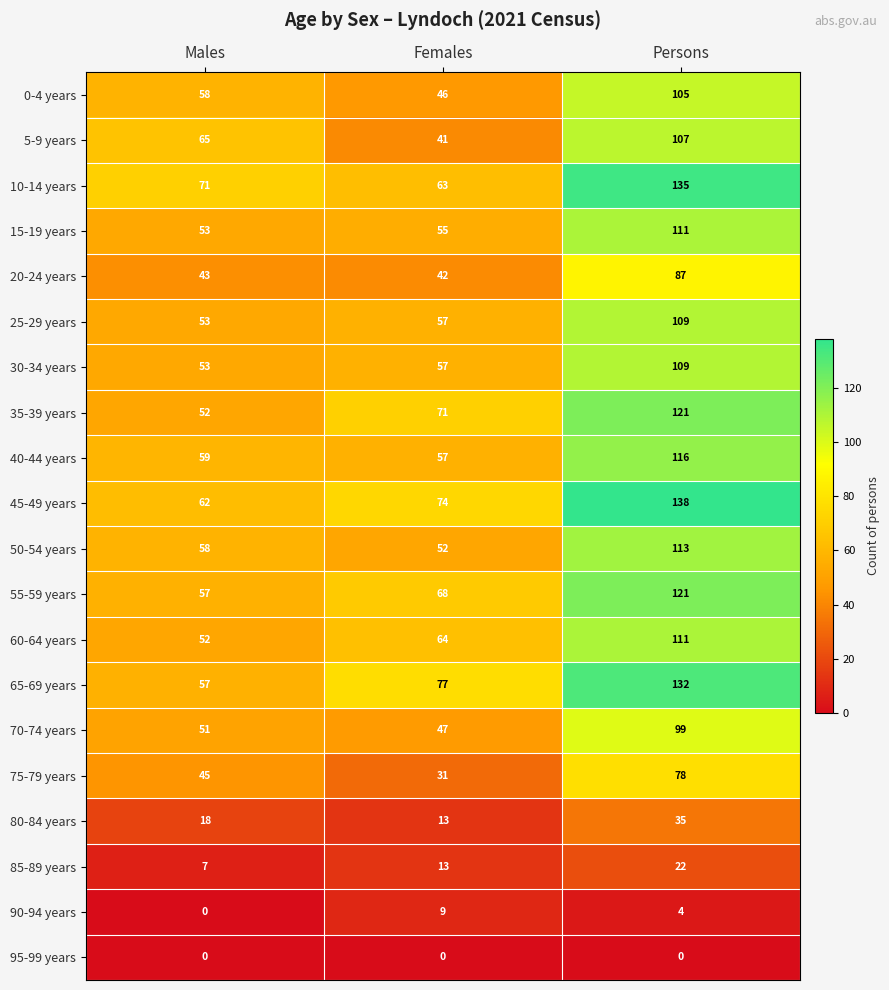

Is it true that 0-4 years equals 58 at Males?

True